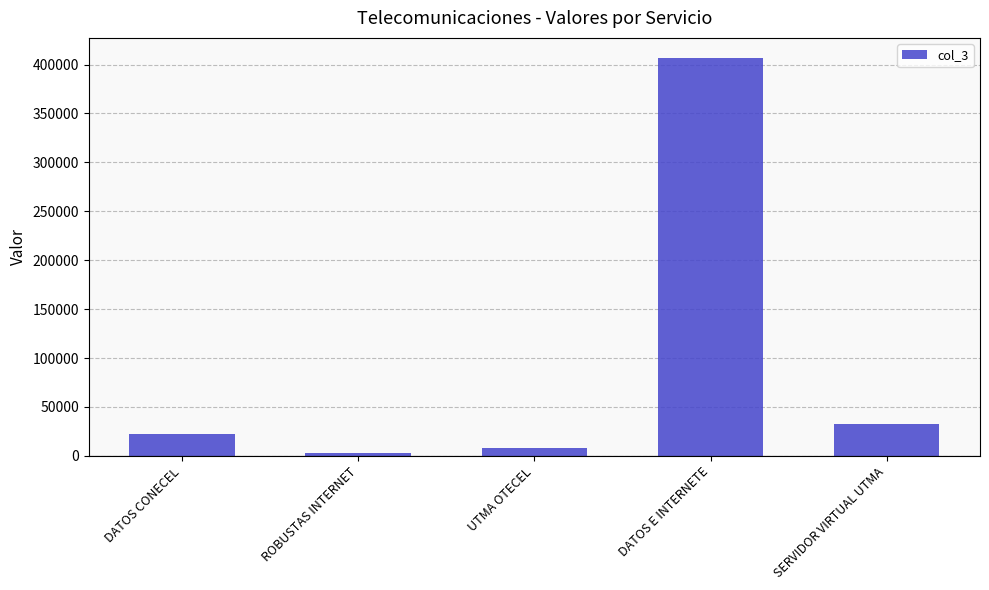

What position from the right is ROBUSTAS INTERNET?

4